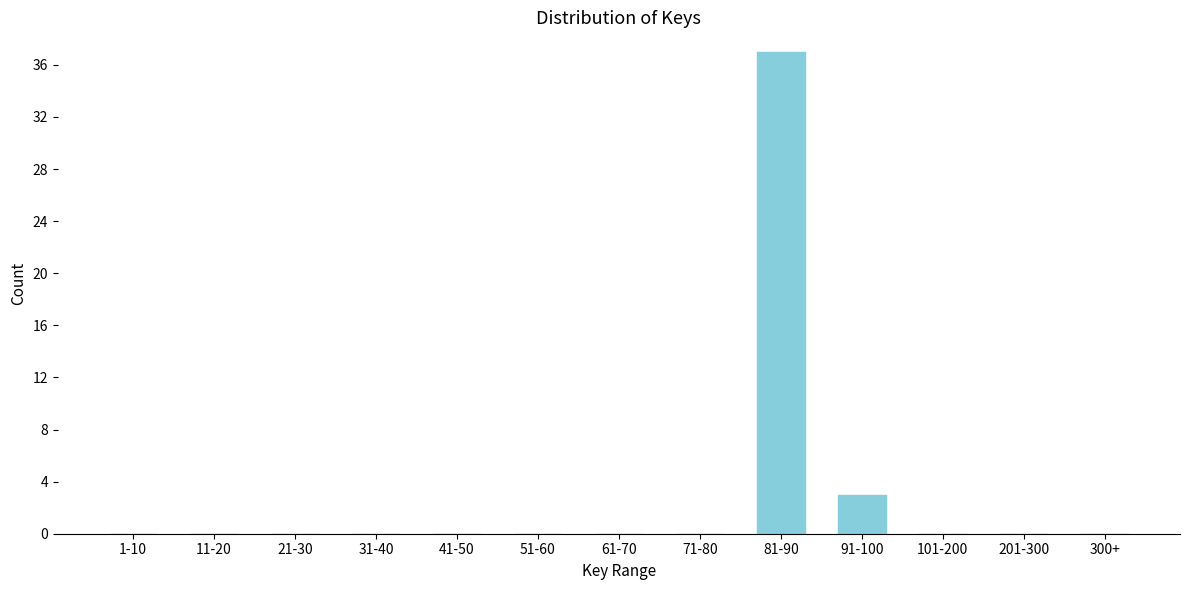

Reading left to right, transcribe all the data shown in this chart.

1-10=0	11-20=0	21-30=0	31-40=0	41-50=0	51-60=0	61-70=0	71-80=0	81-90=37	91-100=3	101-200=0	201-300=0	300+=0